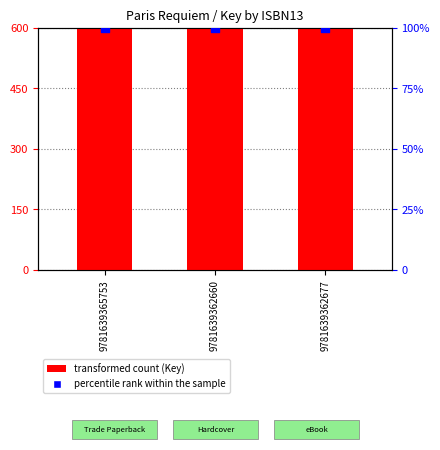

At which category is the sum across all series the highest?

9781639365753